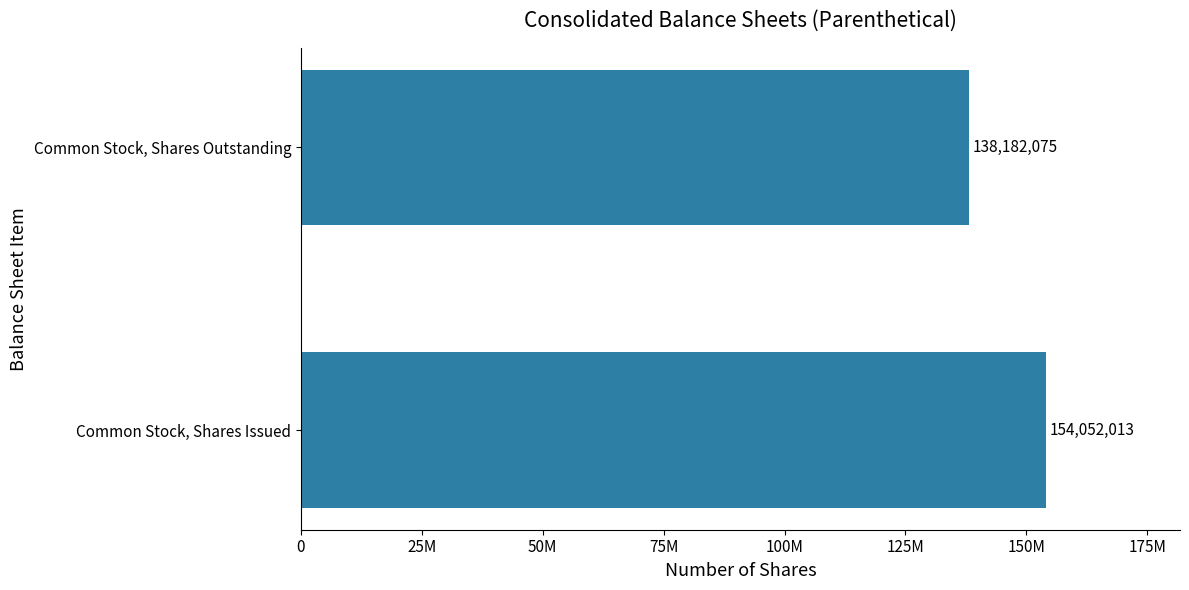

What is the sum of all values?

292234088